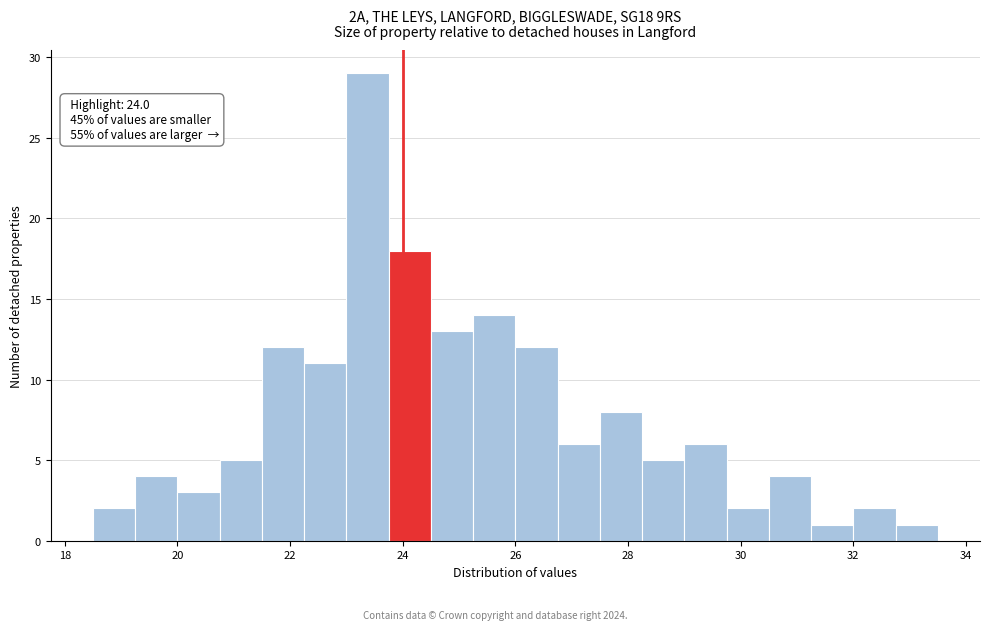

Read against the x-axis, roughly where is the centre of the tallest bar?

23.4